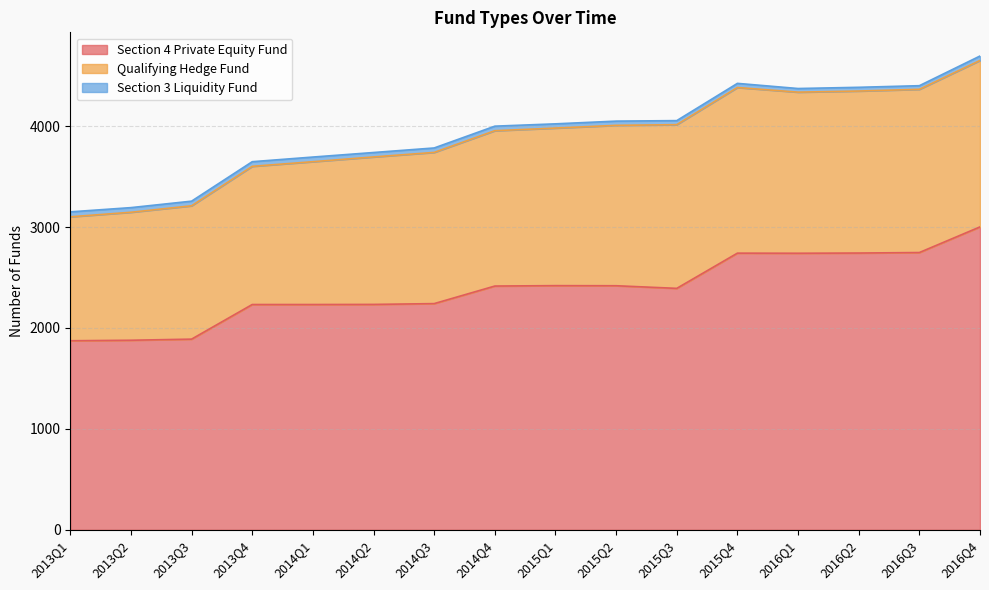

Count the number of categories in the chart.

16